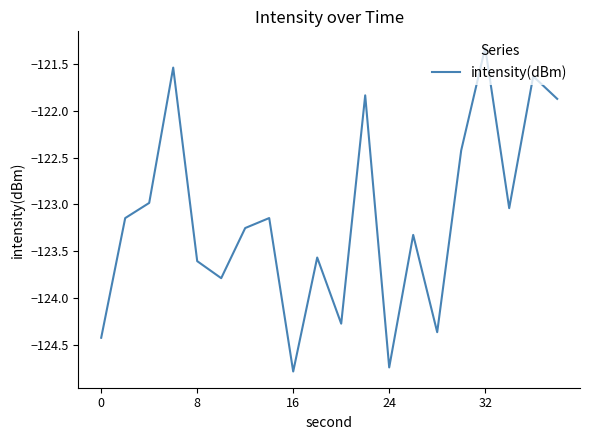

What is the minimum value shown in the chart?

-124.8